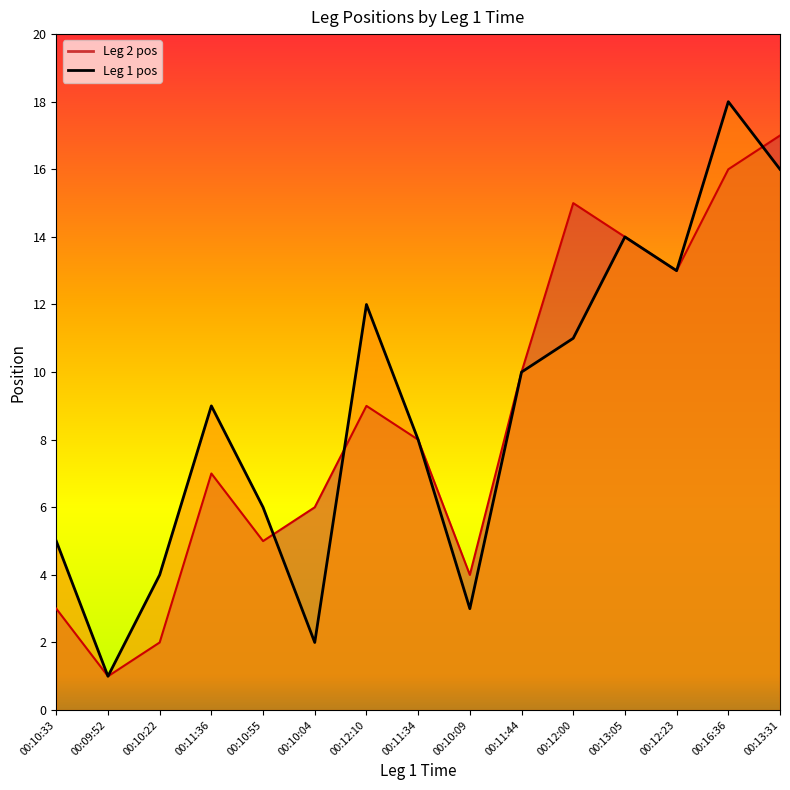

Which category has the highest value in the Leg 1 pos series?

00:16:36